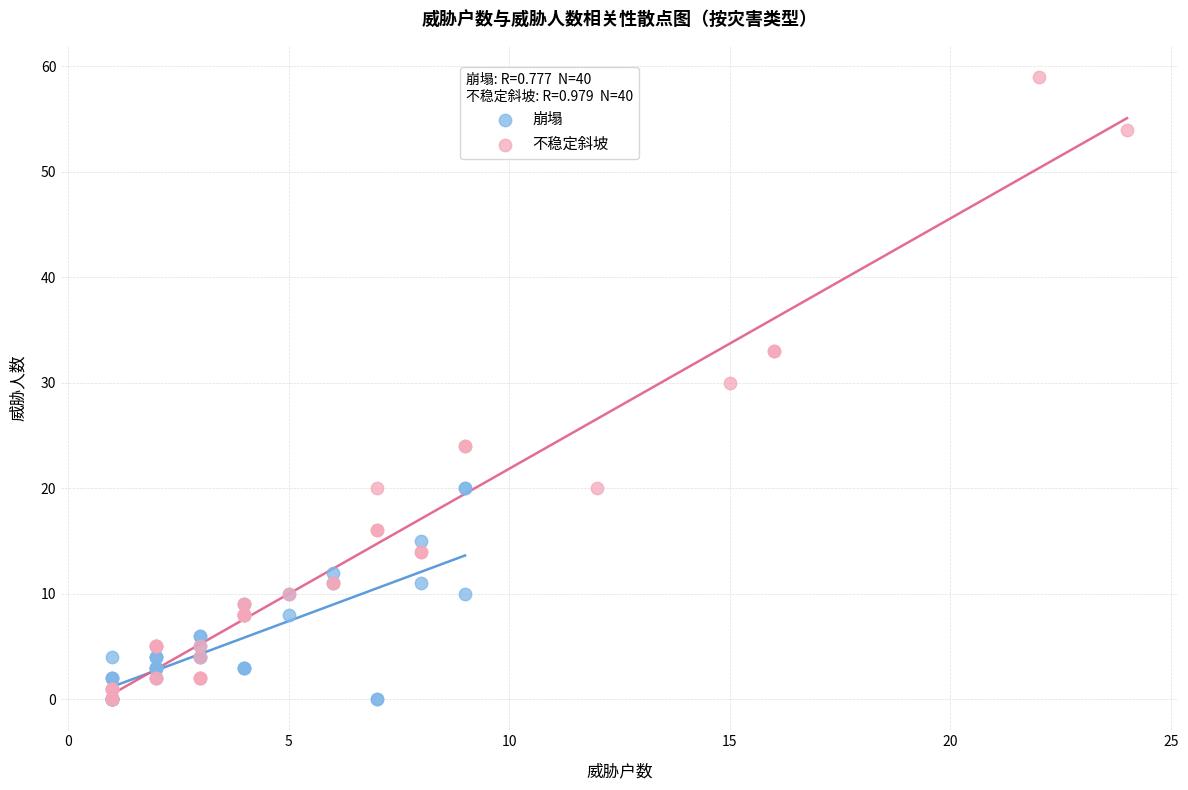

Which series contains the highest Y value?

不稳定斜坡